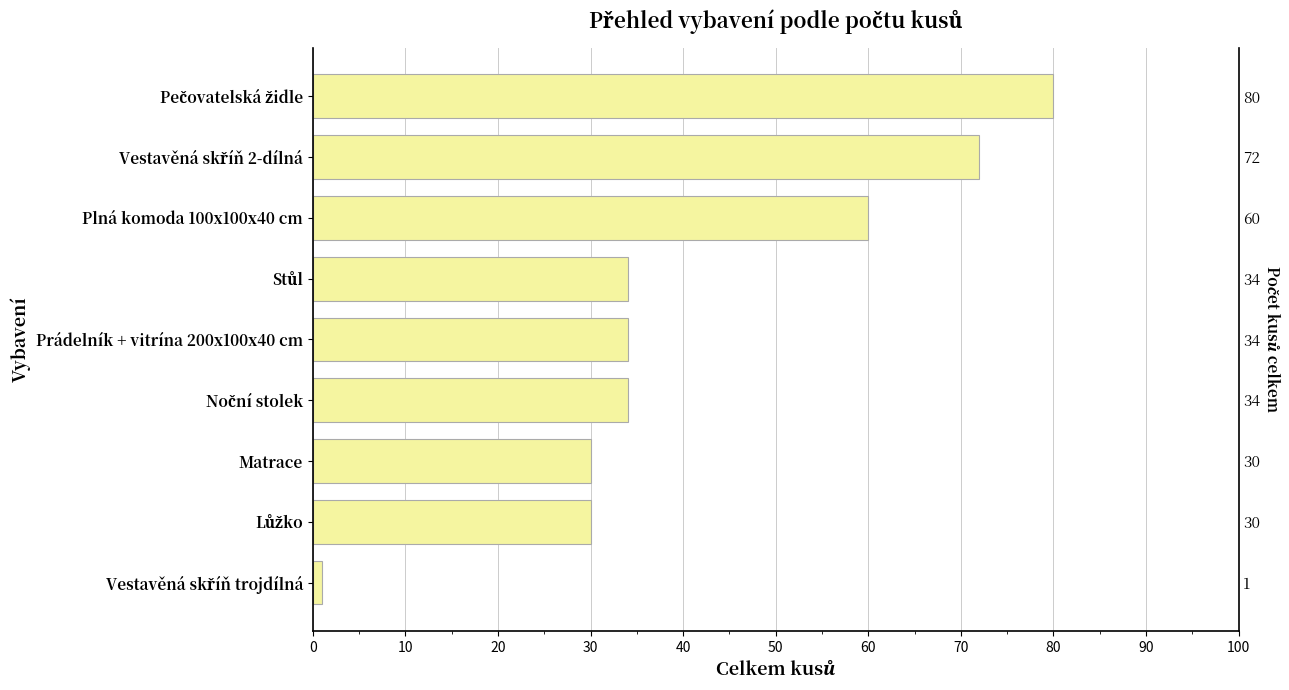

The value at Plná komoda 100x100x40 cm is 16. True or false?

False